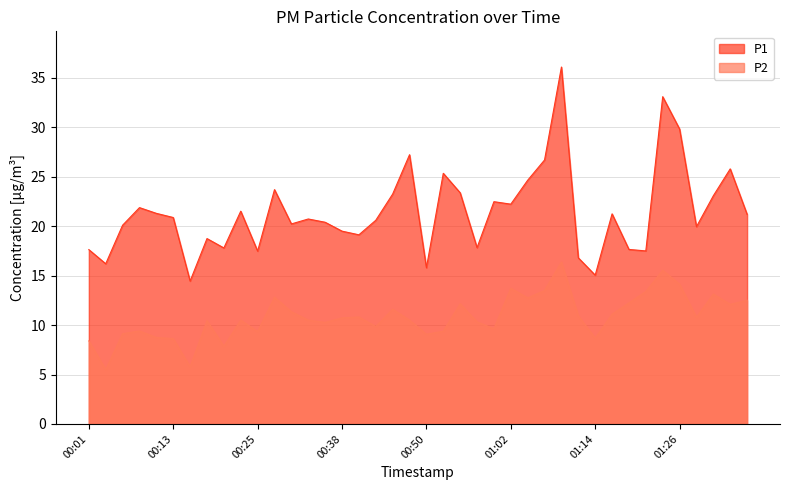

What is the label of the 40th point from the right?

00:01